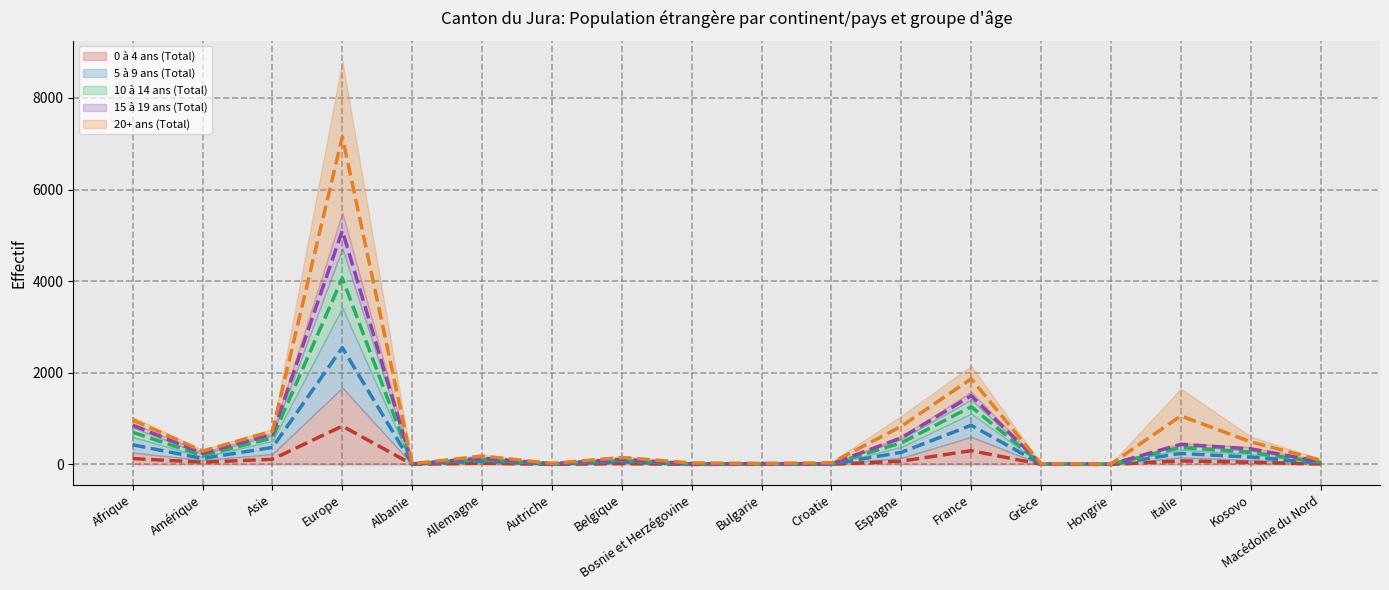

Which series has the largest total across all categories?

20+ ans (Total) (mid)